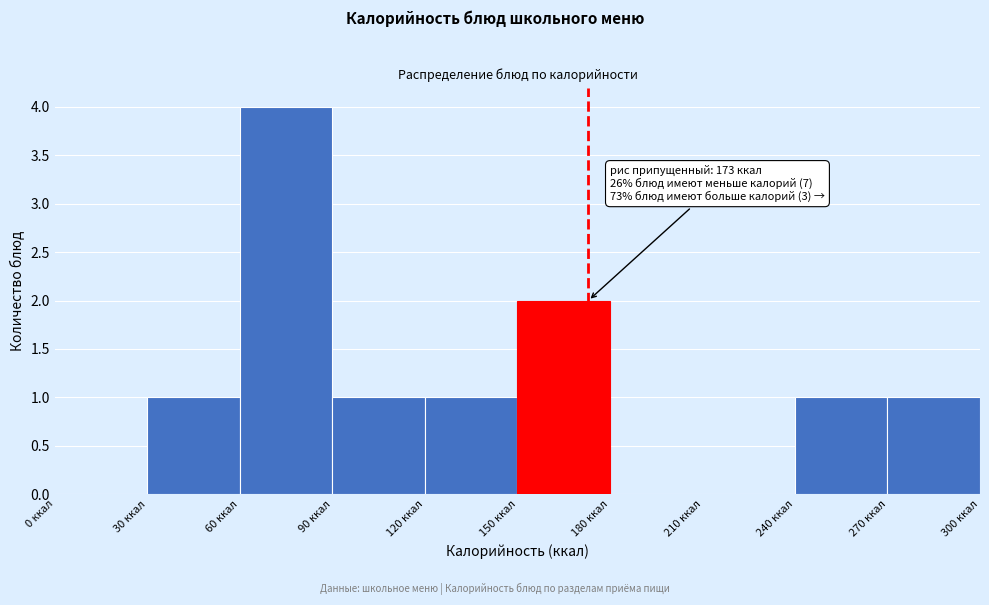

Which range on the x-axis has the tallest bar?

60 to 90